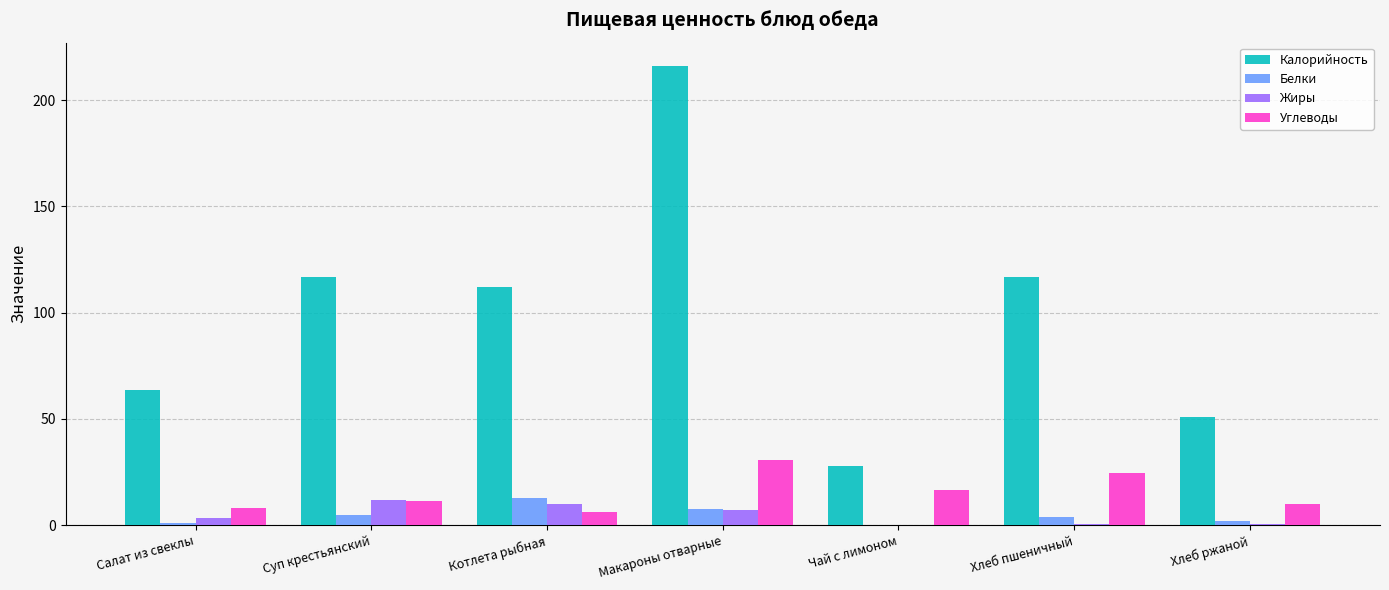

How many groups of bars are there?

7